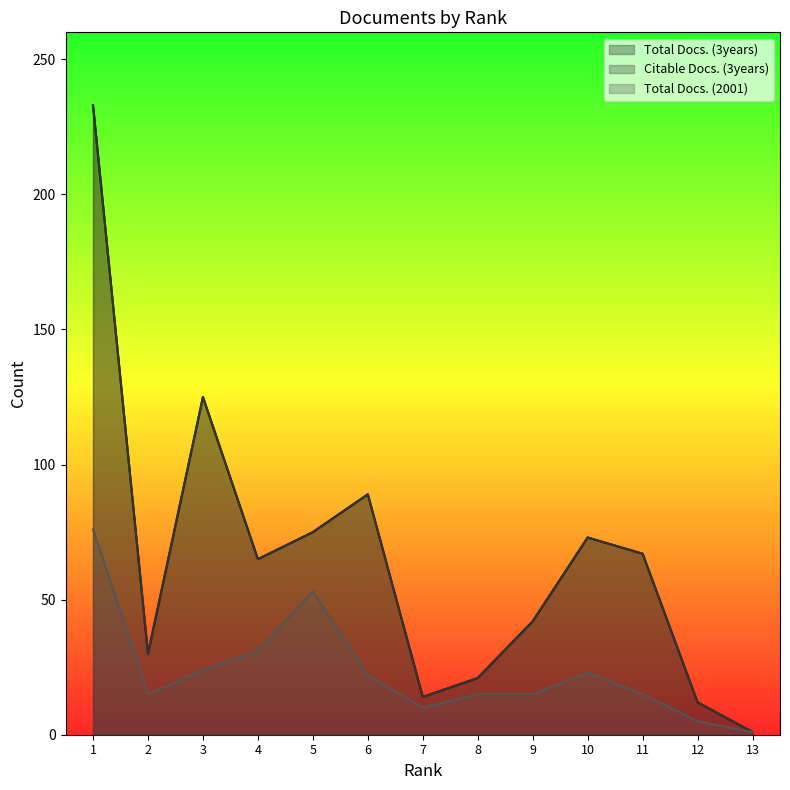

True or false: Total Docs. (3years) and Total Docs. (2001) cross at least once.

False